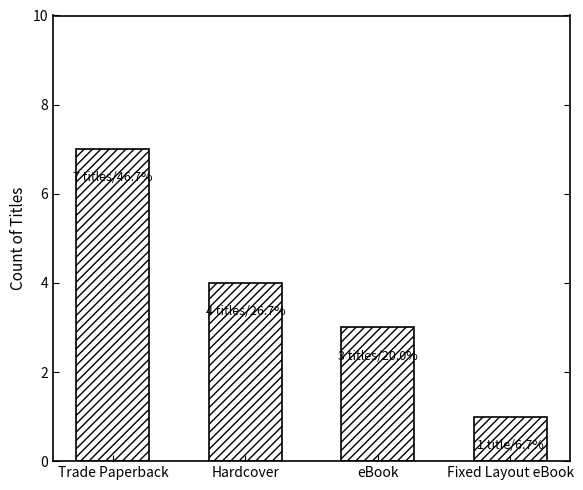

What is the change in value from Trade Paperback to Hardcover?

-3